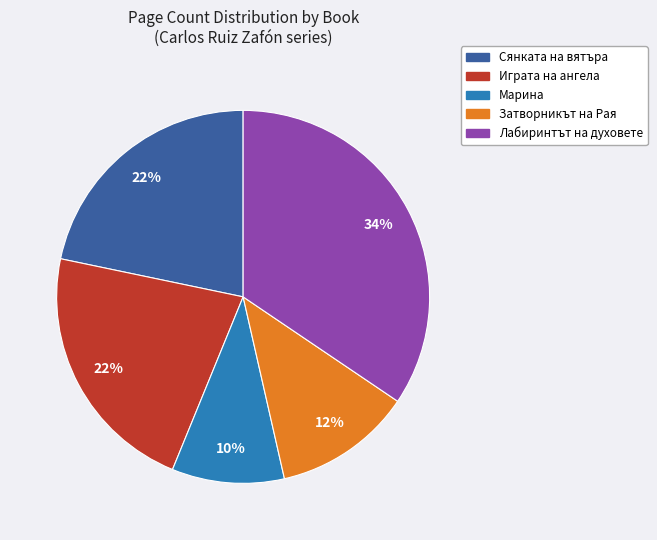

How many segments does this pie chart have?

5